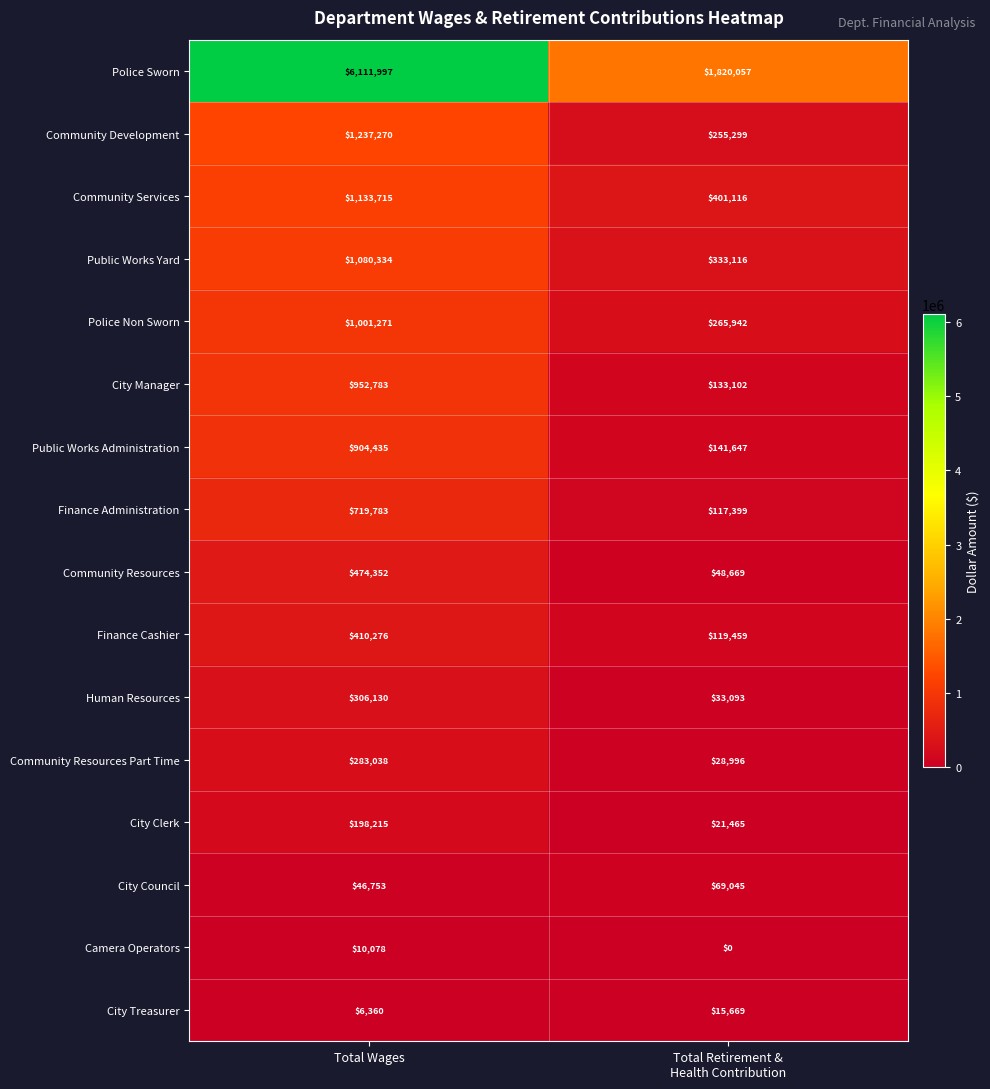

At how many categories does at least one series exceed 1327615?

2